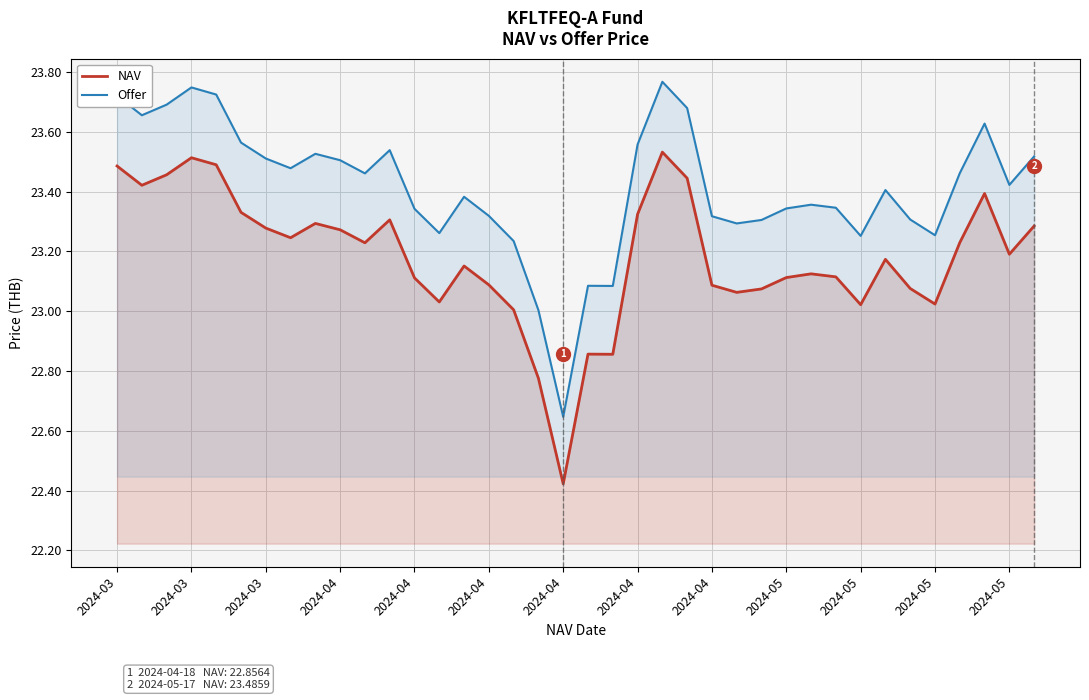

What are all the series names shown in the legend?

NAV, Offer